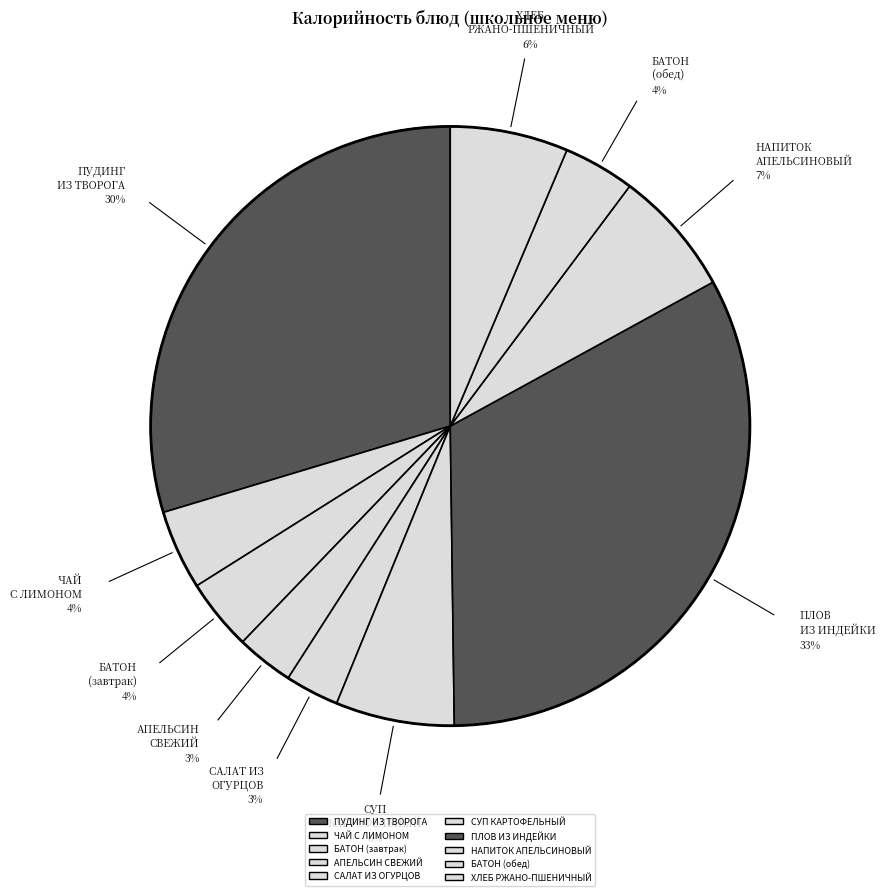

How many segments does this pie chart have?

10